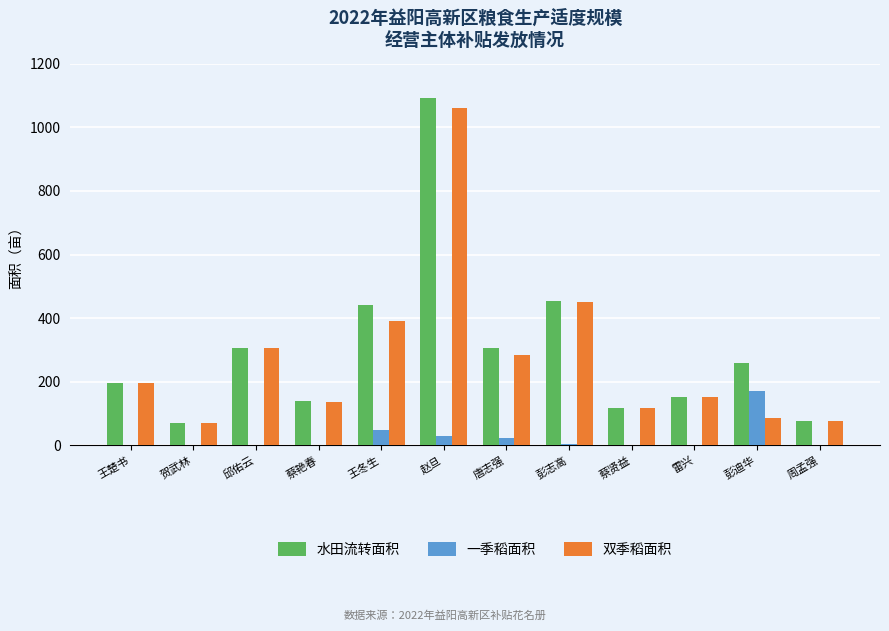

What is the total value across all series at 贺武林?

139.2